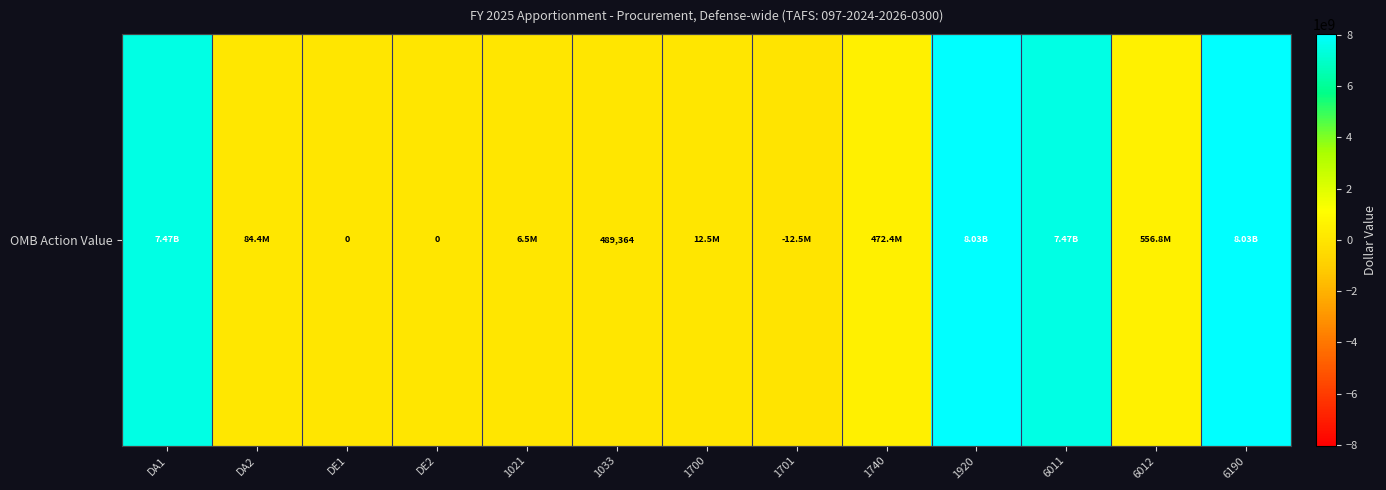

What is the difference between the values at 1021 and DE1?

6460642